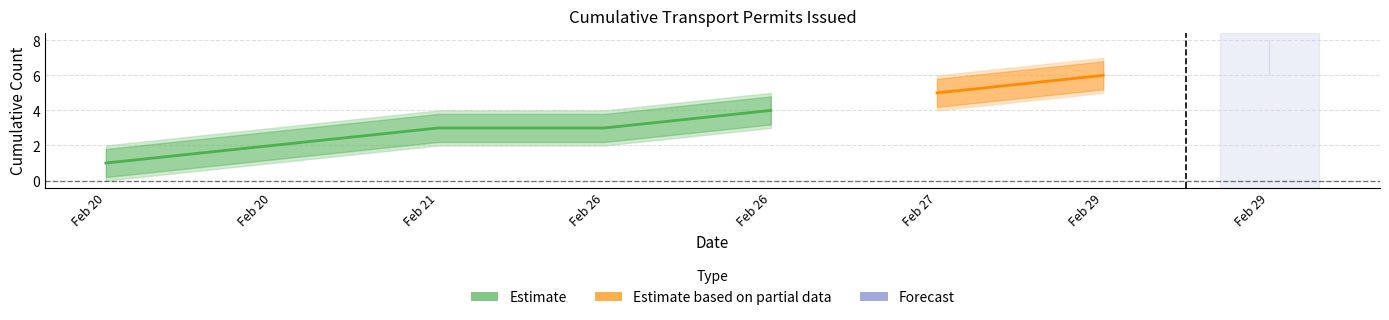

How many values in the upper_bound series exceed 5?

3